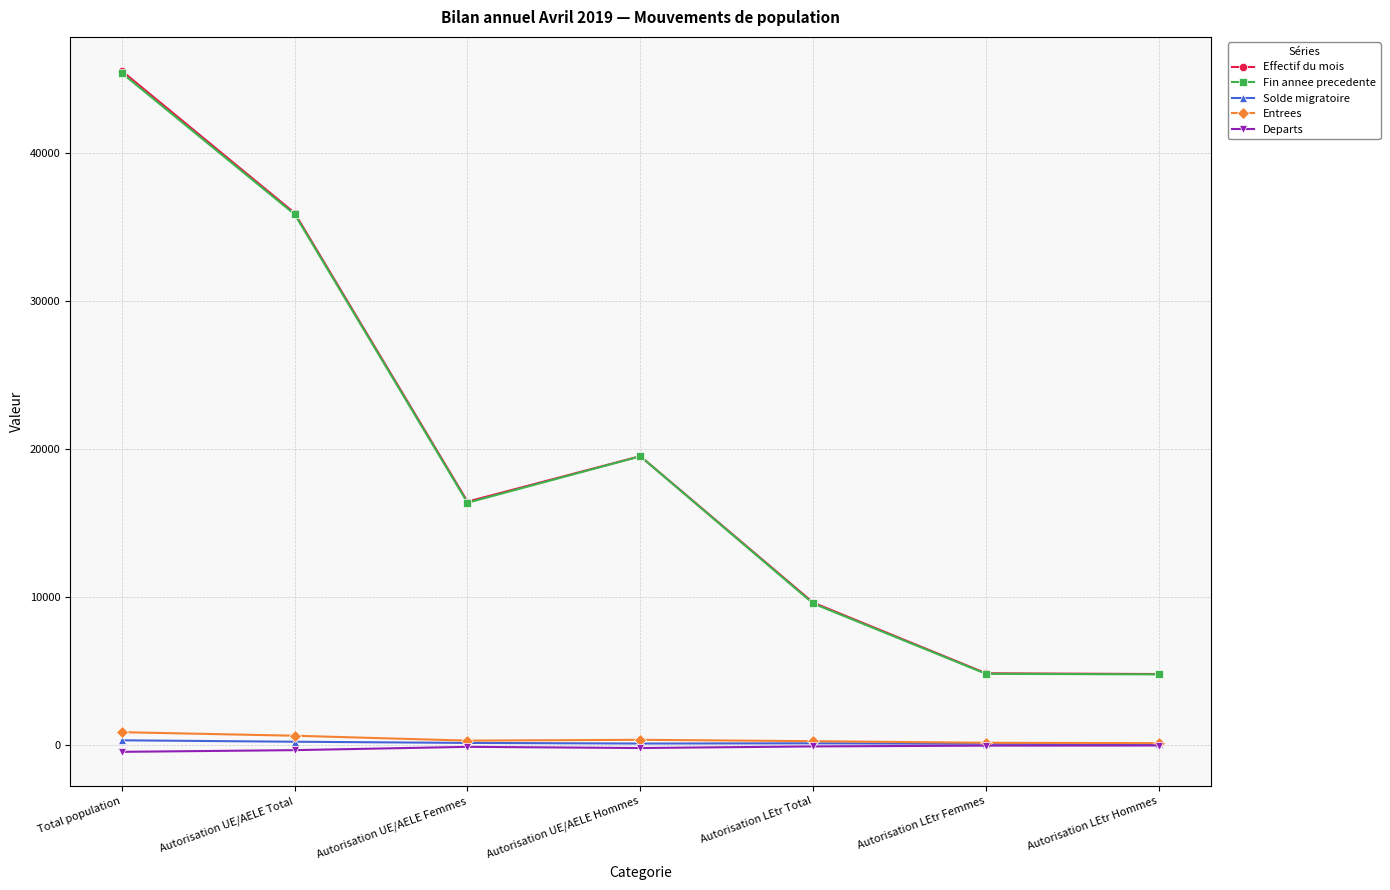

What is the difference between the maximum and second lowest values in the Entrees series?

716